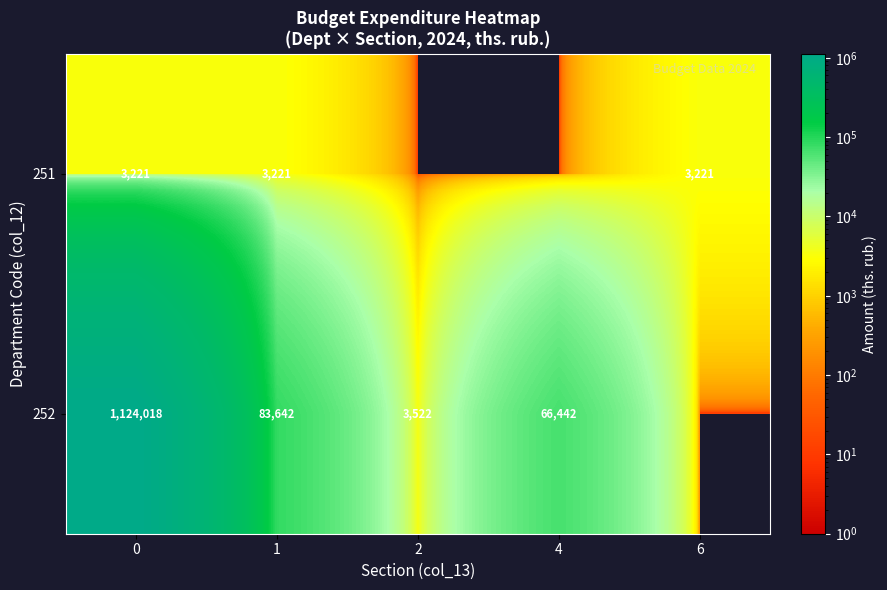

The value of 251 at 0 is 3221. True or false?

True